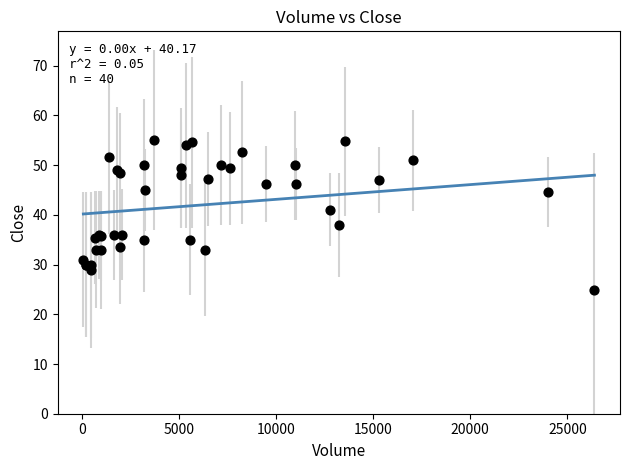

What Y value in the scatter plot is closest to 39?

38.0